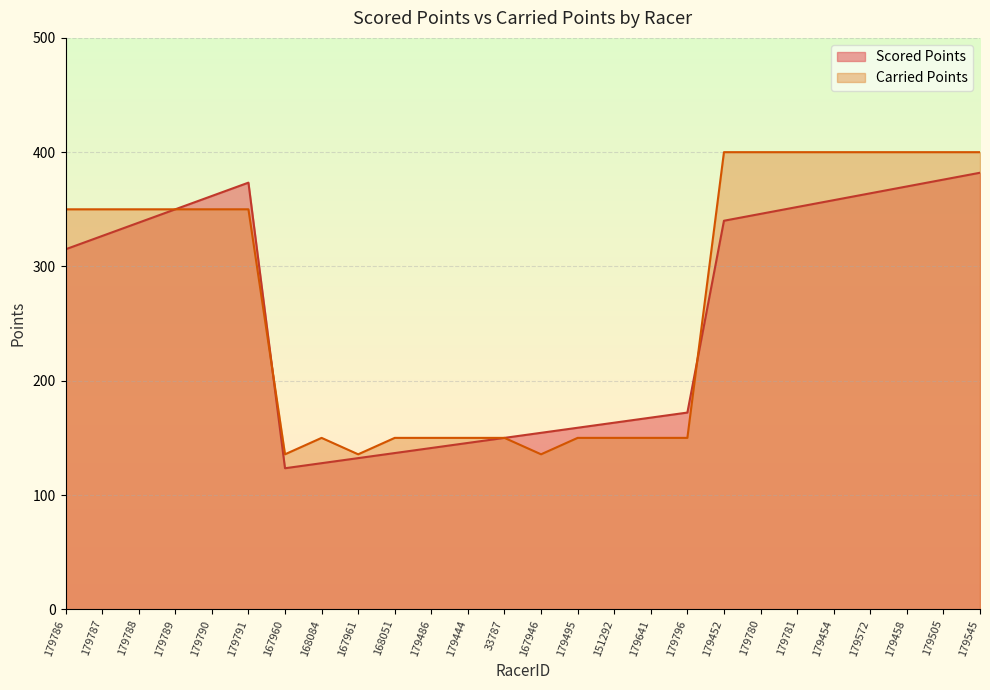

What is the label of the 16th point from the left?

151292